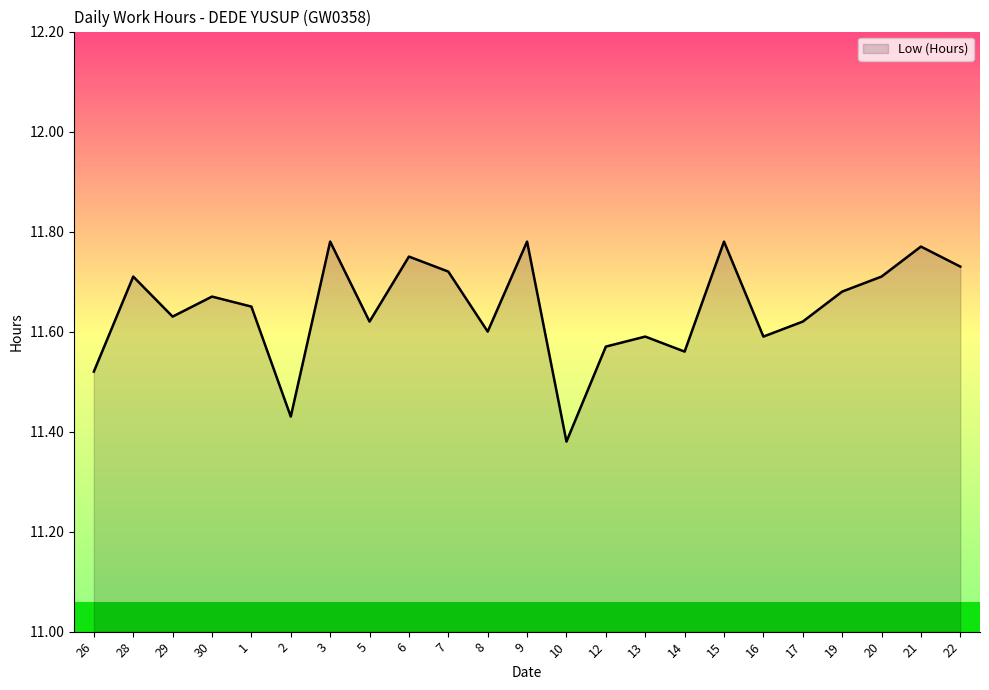

What is the change in value from 30 to 13?

-0.1